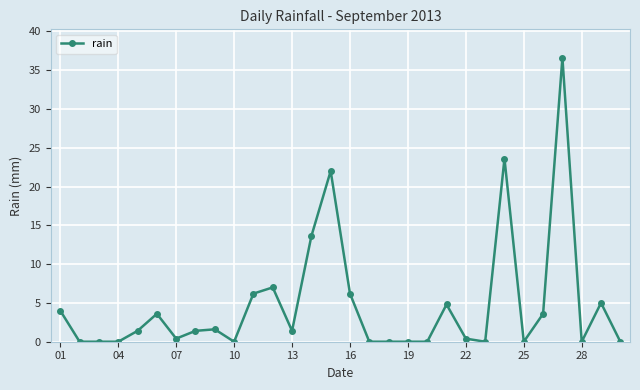

What is the maximum value shown in the chart?

36.6